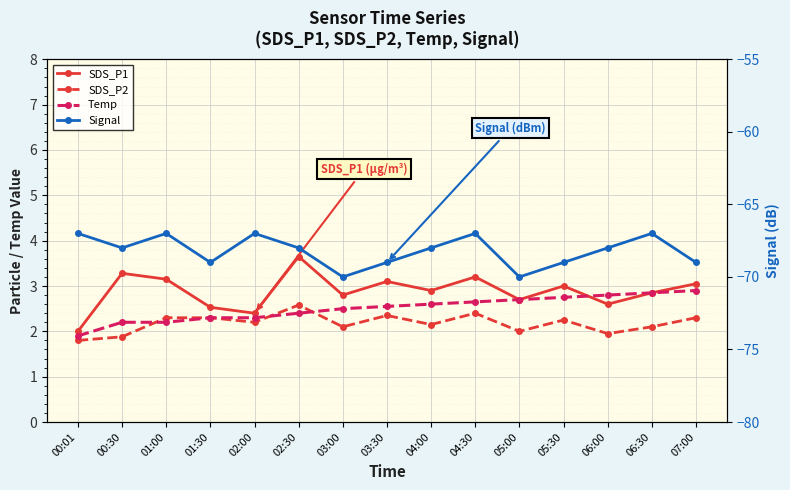

Which series has the largest range (max minus min)?

Signal